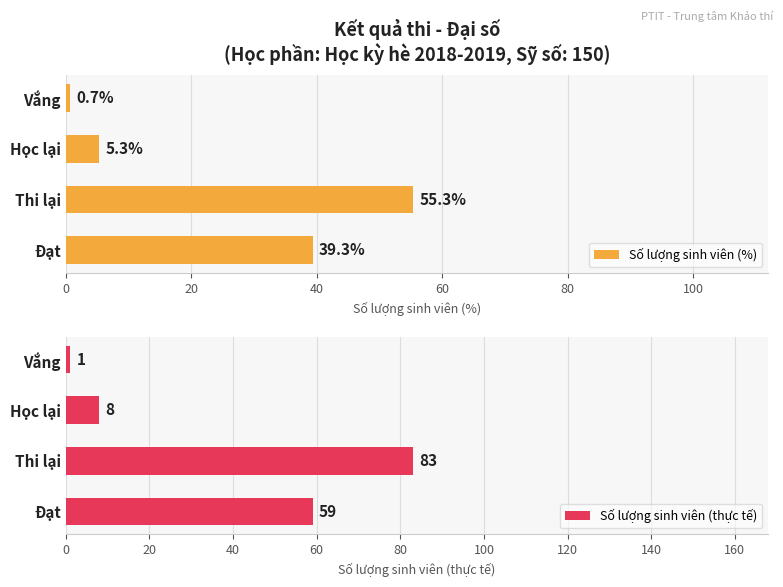

The Số lượng sinh viên (%) series shows 39.3 at Đạt. True or false?

True